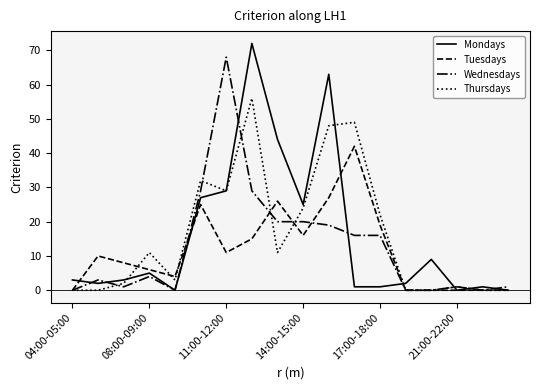

Rank the series by their maximum value, from highest to lowest.

Mondays, Wednesdays, Thursdays, Tuesdays